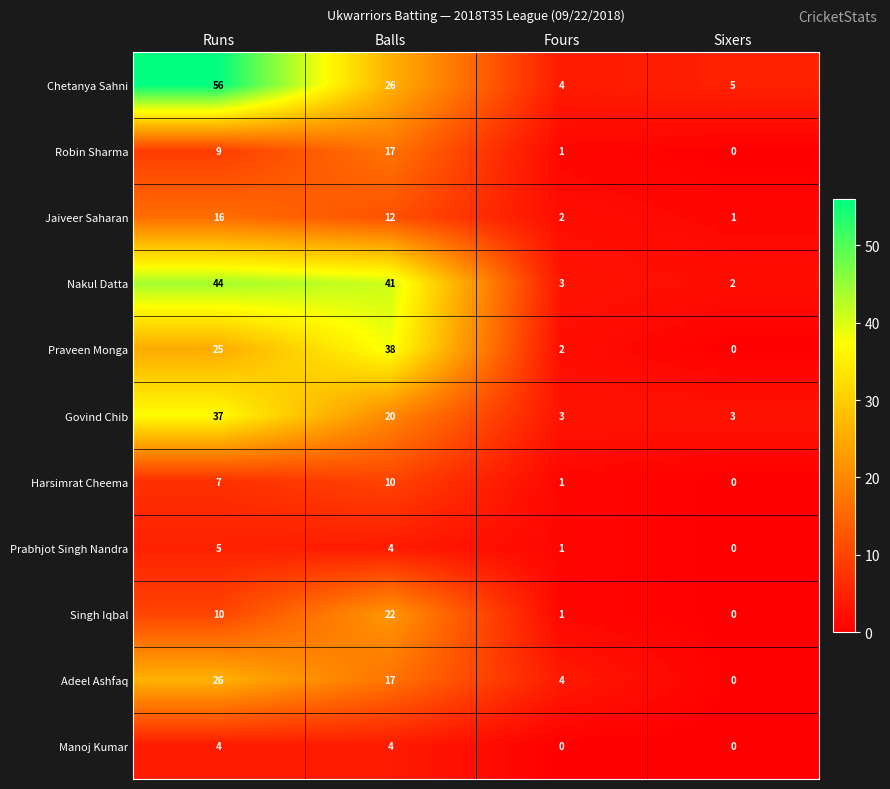

List the labels in order of Nakul Datta value, smallest first.

Sixers, Fours, Balls, Runs